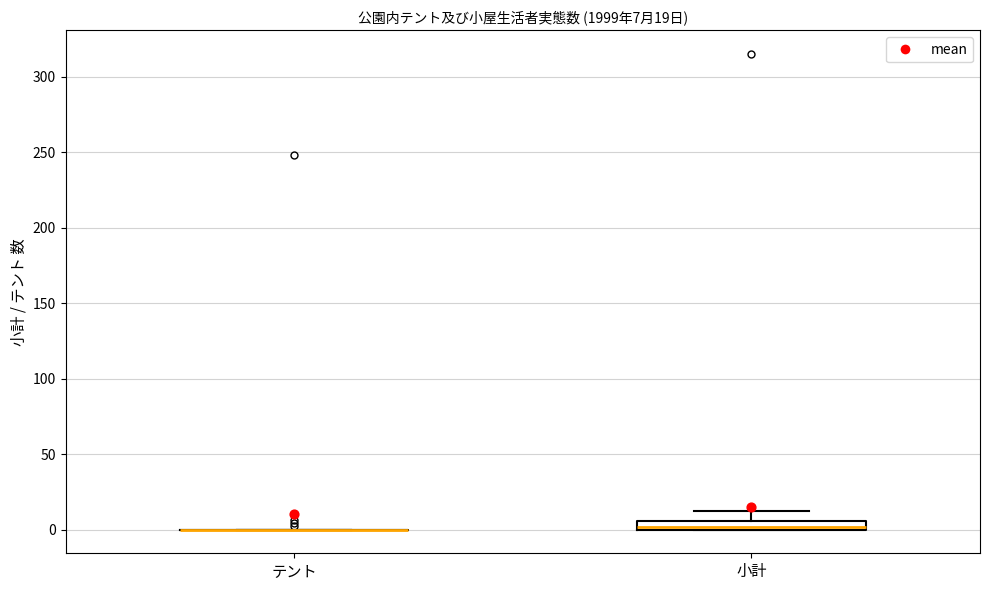

Which box is the tallest, from its lower edge to its upper edge?

小計